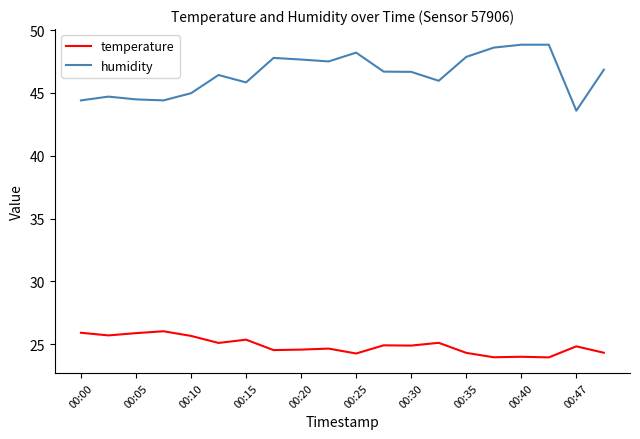

Which series has the largest range (max minus min)?

humidity